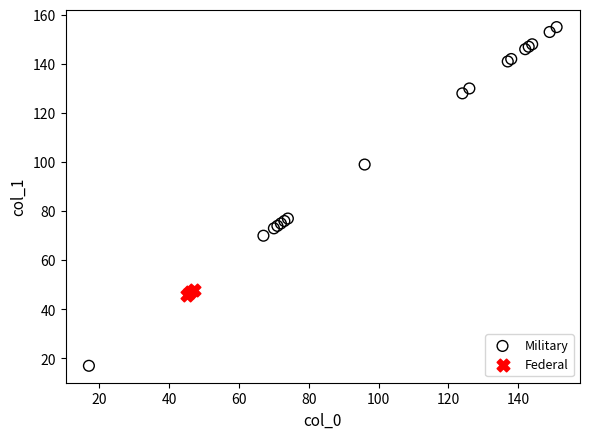

Which series reaches the maximum Y coordinate?

Military